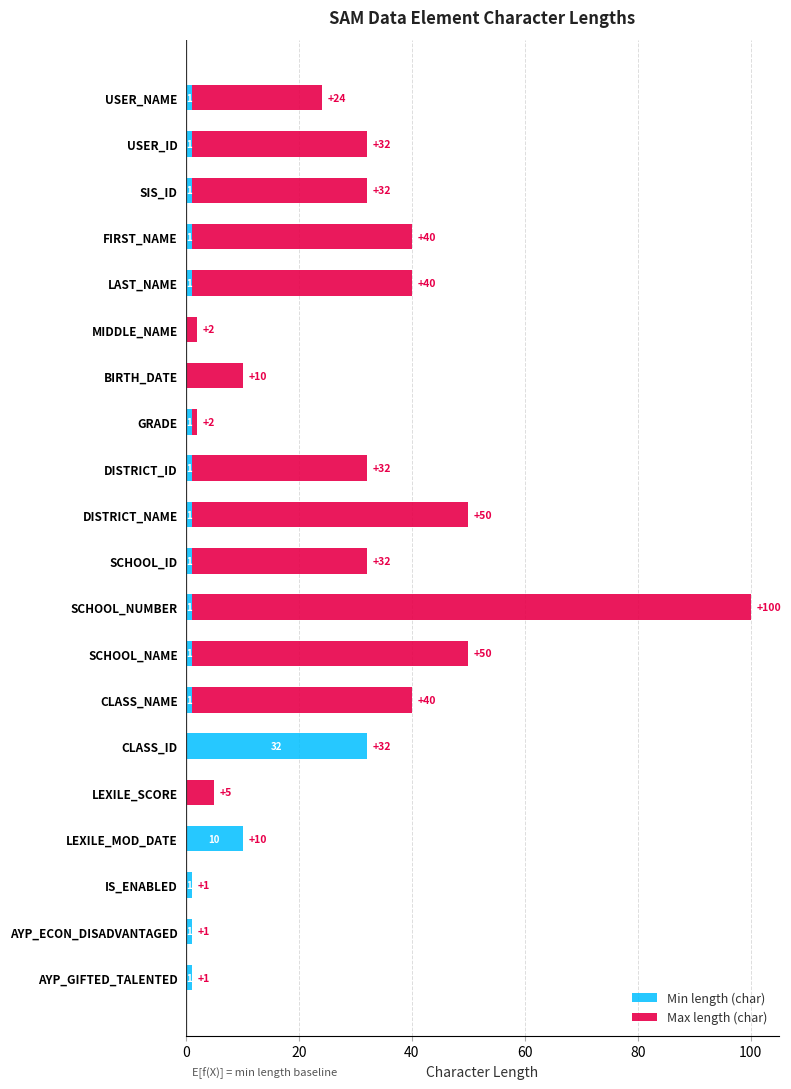

The value of Min length (char) at USER_NAME is 1. True or false?

True